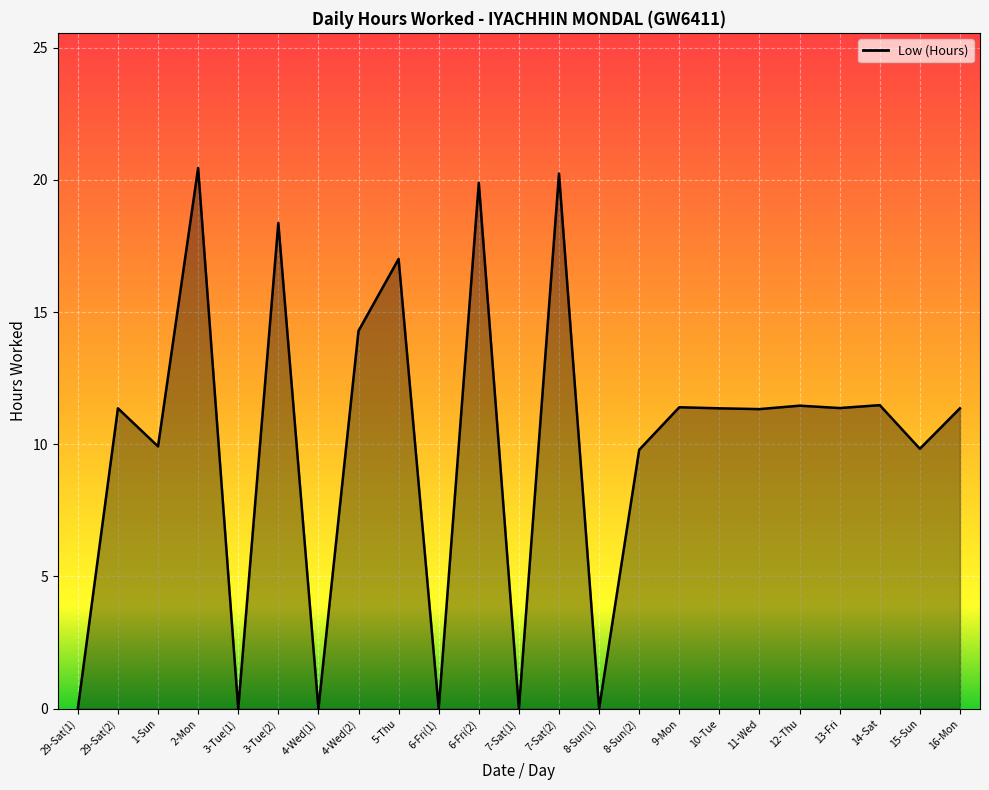

True or false: the data shows 31.1 at 3-Tue(2).

False